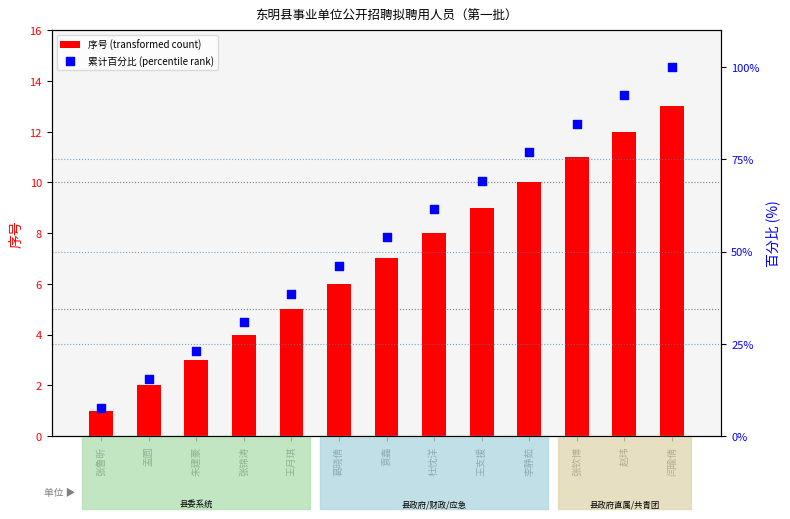

At which category is the sum across all series the highest?

闫瑜倩